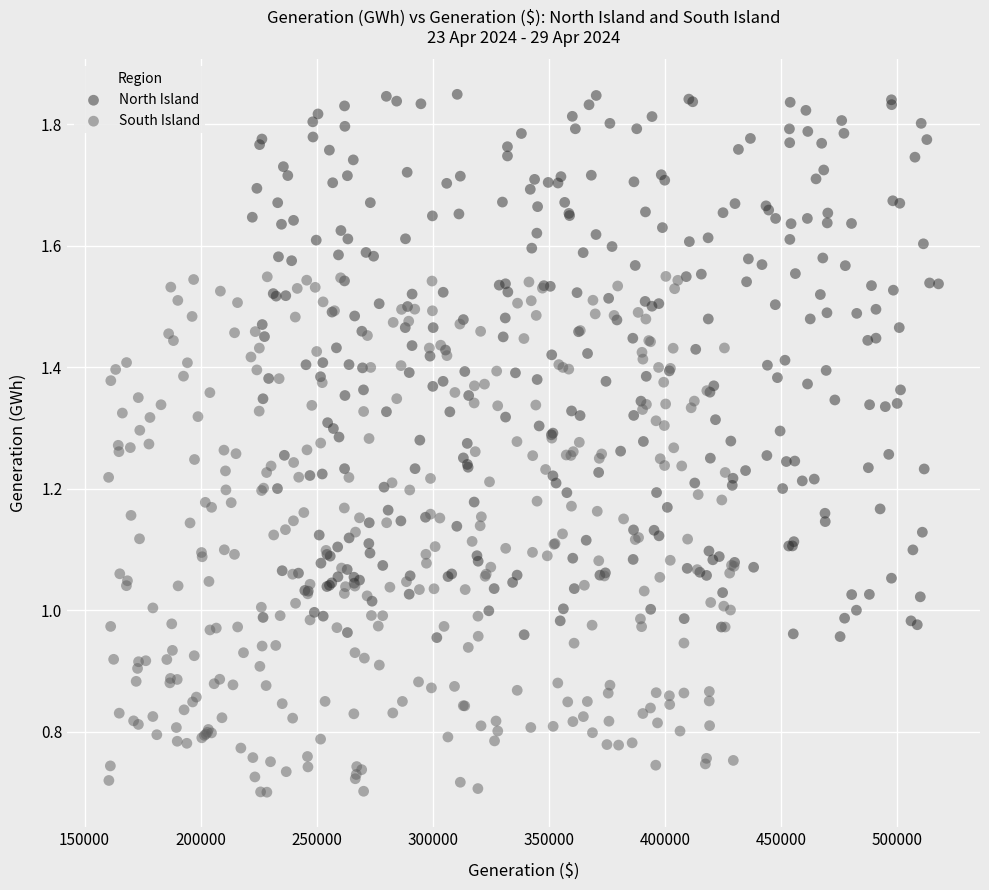

Which series reaches the maximum Y coordinate?

North Island